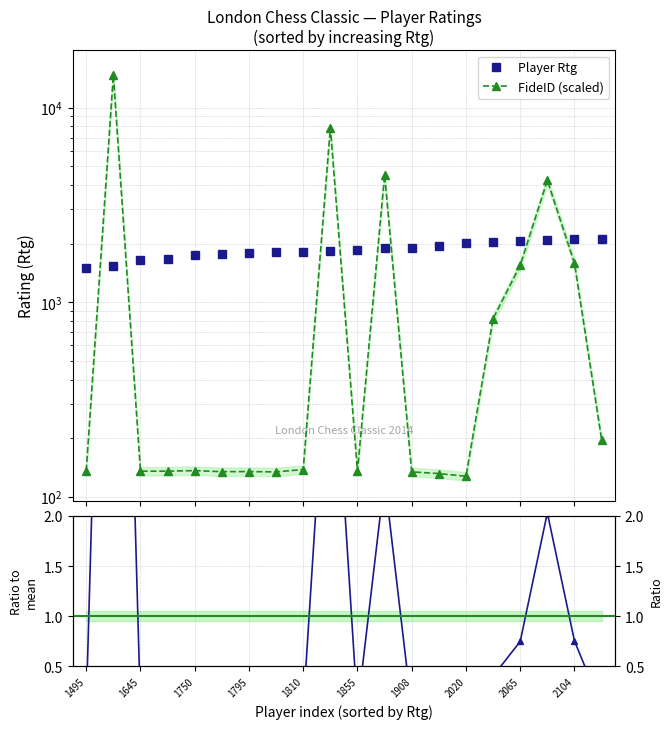

True or false: FideID scaled / Rtg and FideID (scaled) intersect in this chart.

False